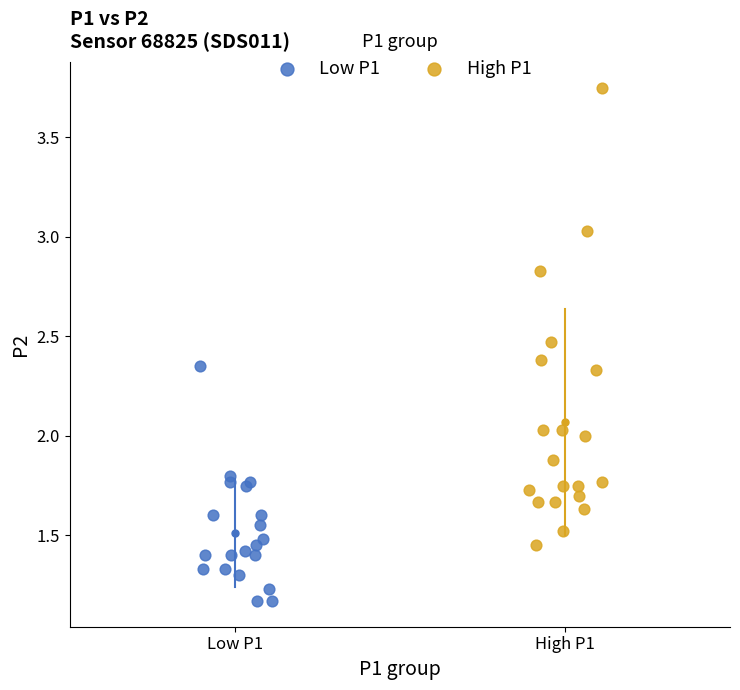

Which series has the largest Y range (max minus min)?

High P1